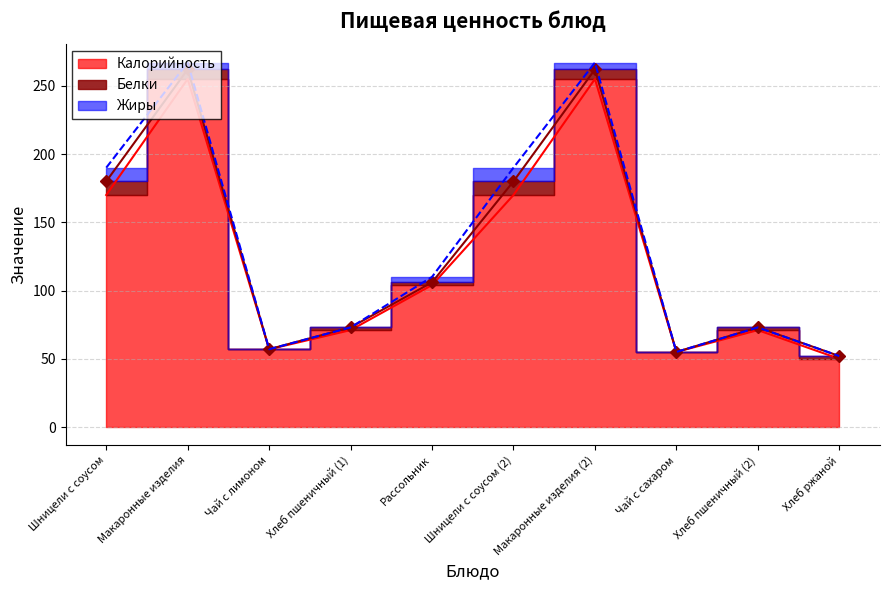

What position from the left is Хлеб пшеничный (1)?

4